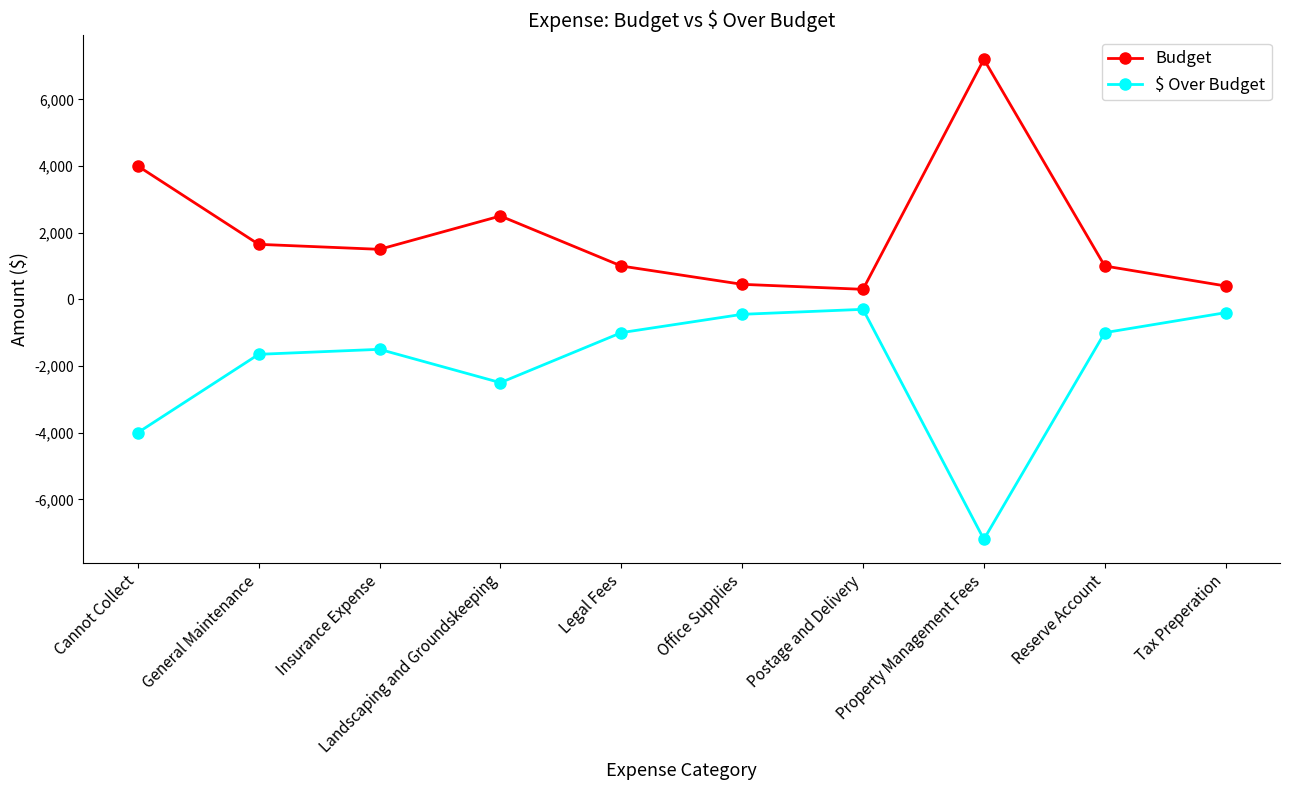

What is the value of the Budget point at the 2nd from the left?

1650